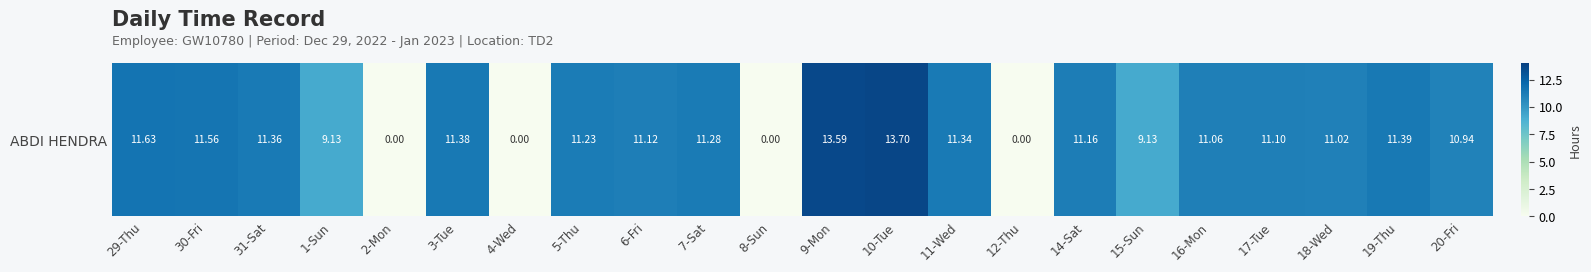

Read the value at 19-Thu.

11.4